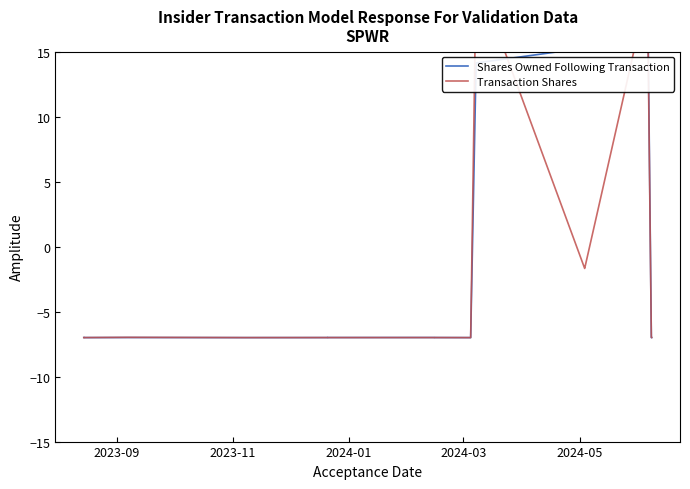

What are all the series names shown in the legend?

Shares Owned Following Transaction, Transaction Shares